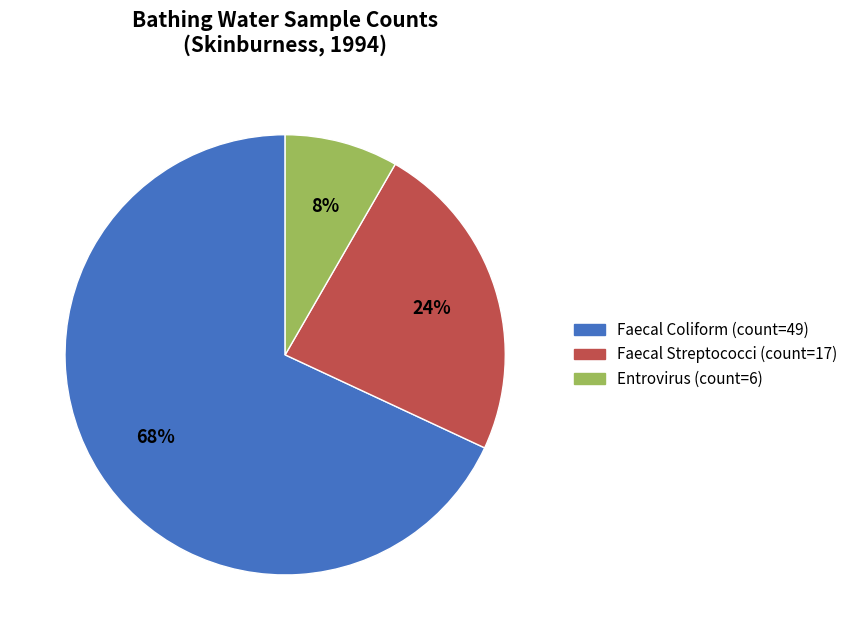

Rank the categories by value from highest to lowest.

Faecal Coliform (count=49), Faecal Streptococci (count=17), Entrovirus (count=6)